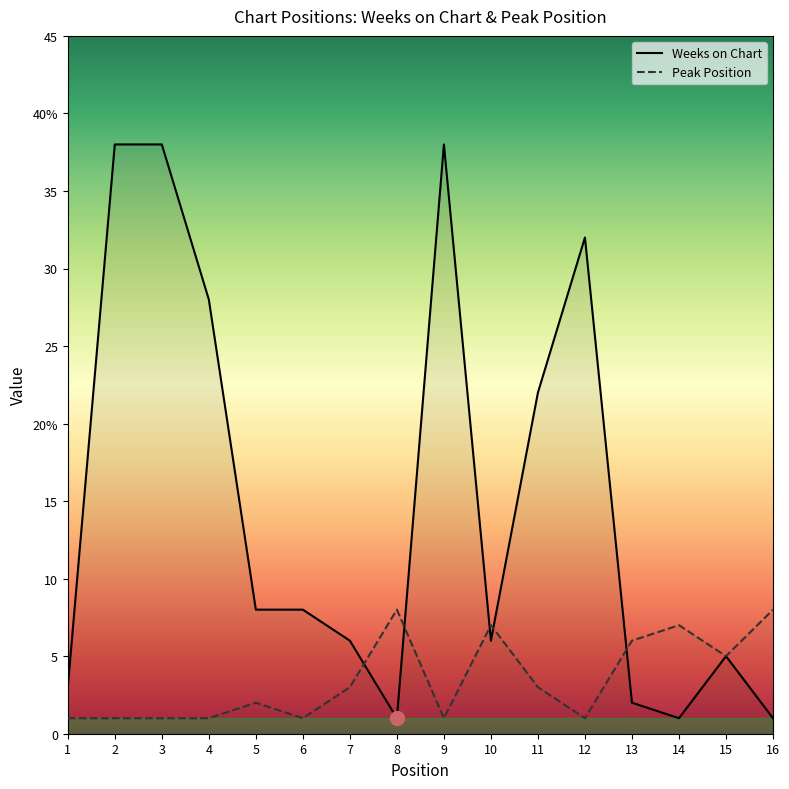

At which category is the sum across all series the highest?

2